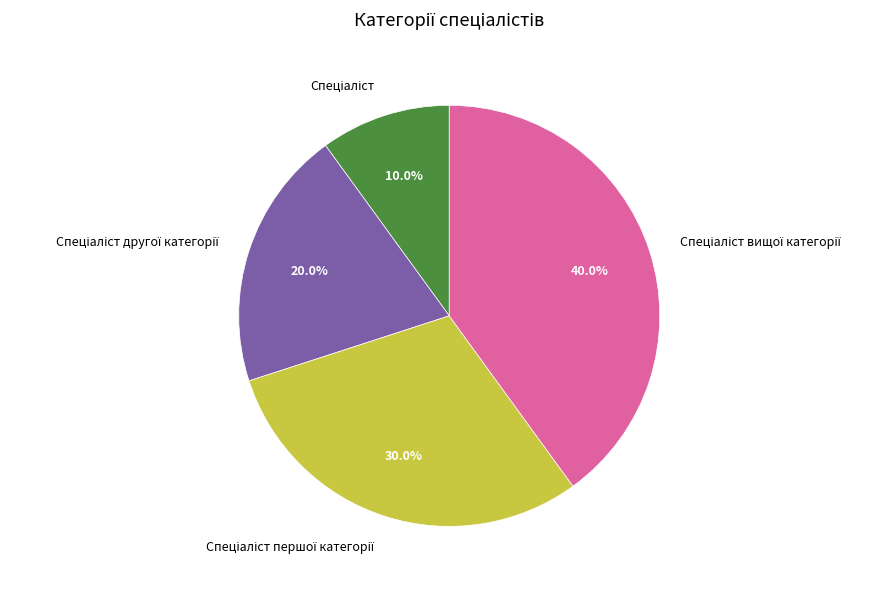

How many segments does this pie chart have?

4